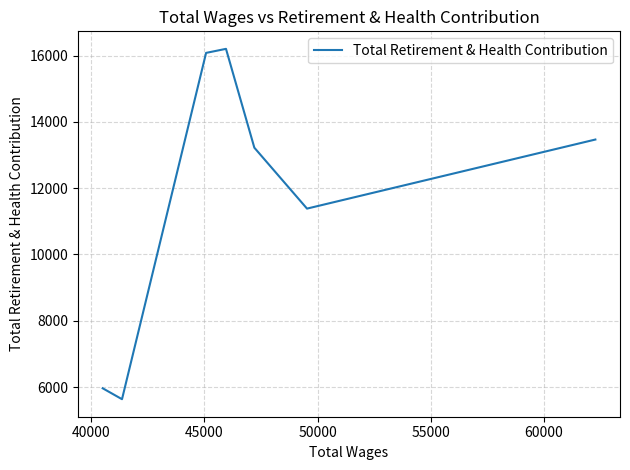

True or false: the data has more than 0 interior local peaks.

True